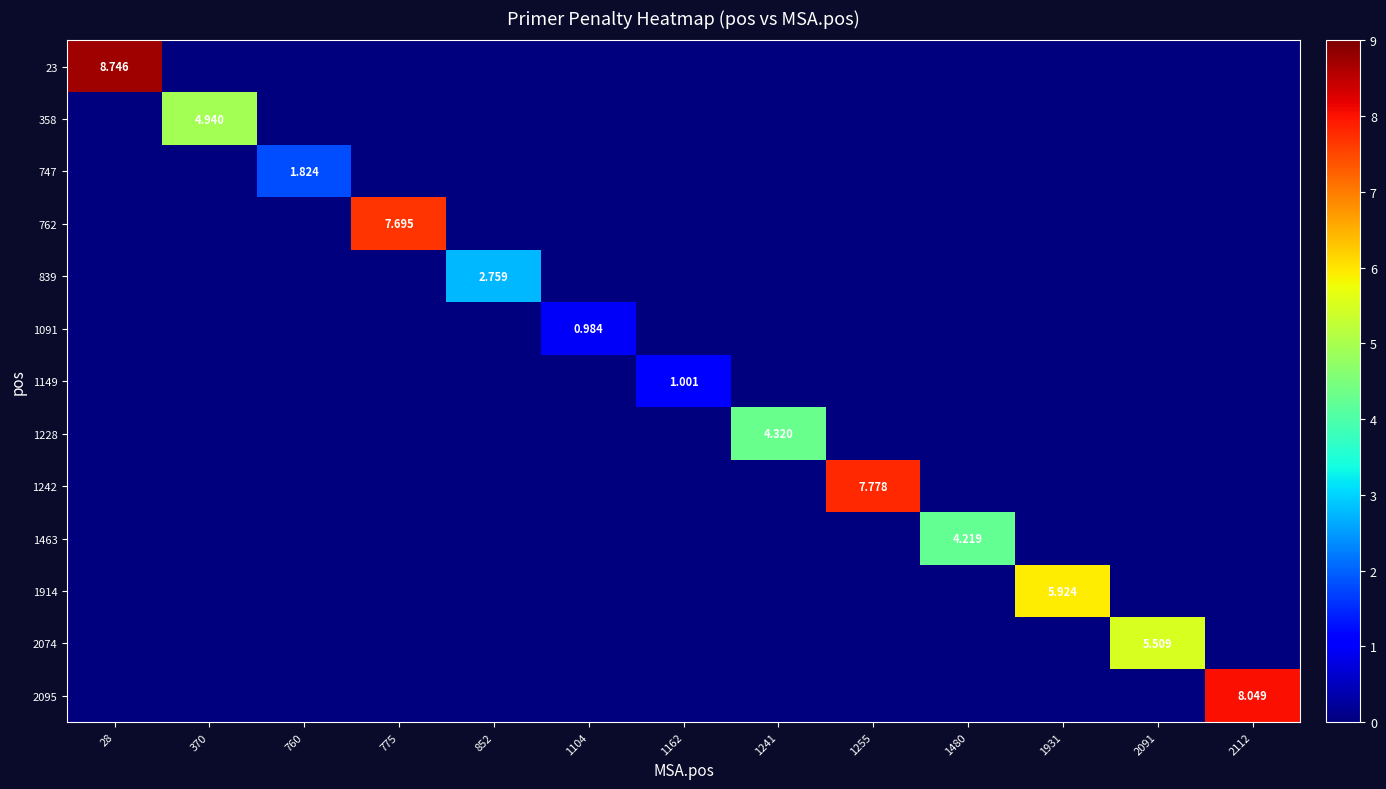

At which category does the chart reach its minimum across all series?

370